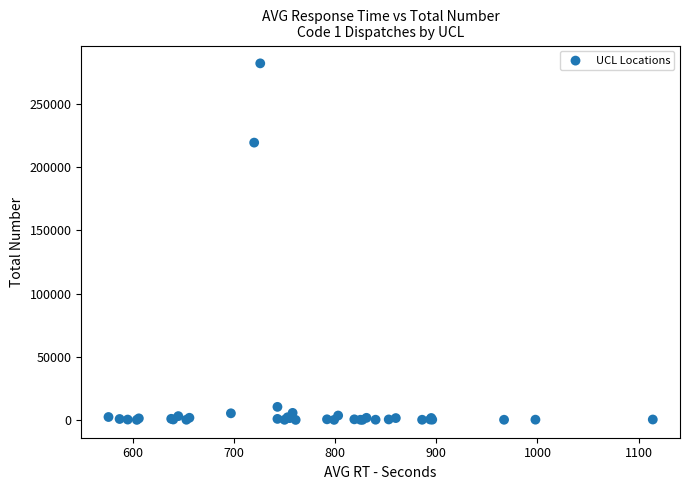

What Y value in the scatter plot is closest to 141166?

219313